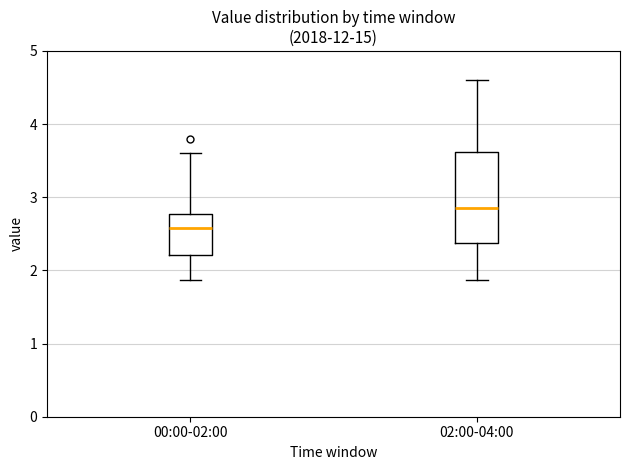

Reading left to right, read every box against the y-axis: the position of its median line, the range the box covers, and the ends of its whiskers. The values are not printed on the chart, so give them approximately, as read against the axis.

00:00-02:00: median 2.6, box 2.2 to 2.8, whiskers 1.9 to 3.6
02:00-04:00: median 2.9, box 2.4 to 3.6, whiskers 1.9 to 4.6